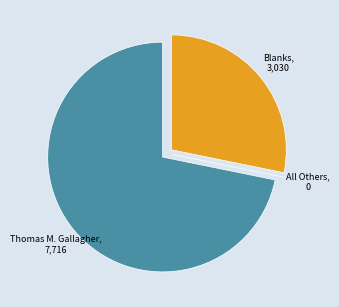

Is there a majority slice in this chart?

Yes